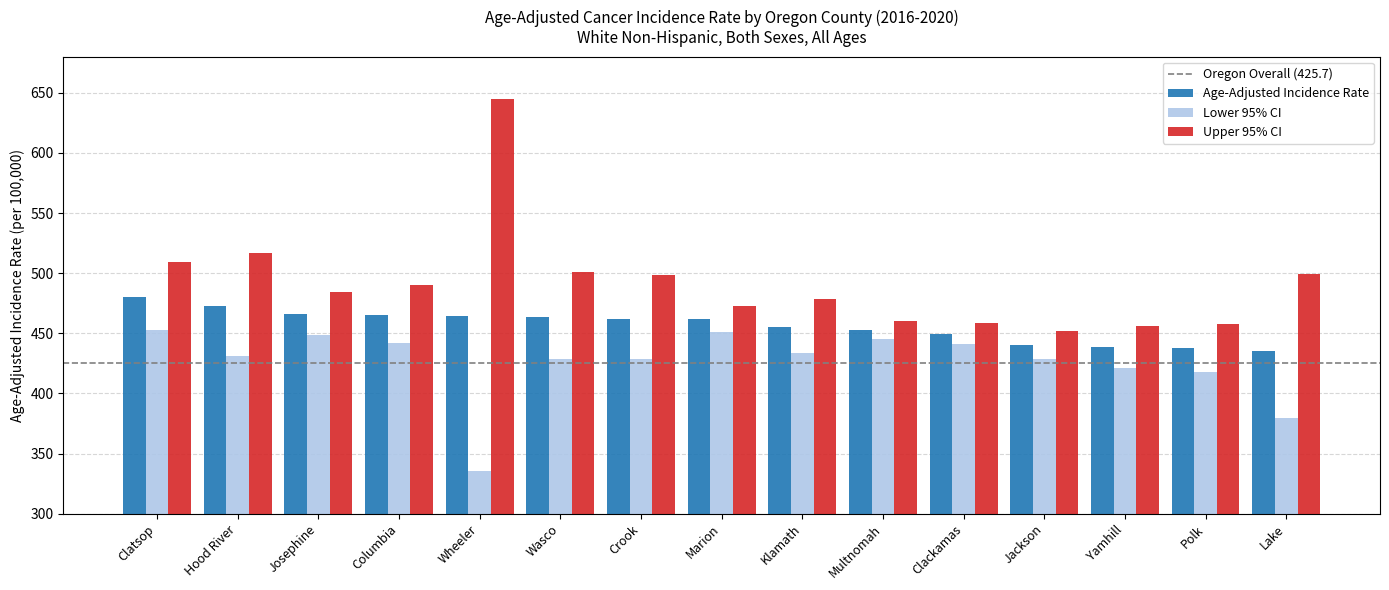

What is the lowest value of the Upper 95% CI series?

451.6